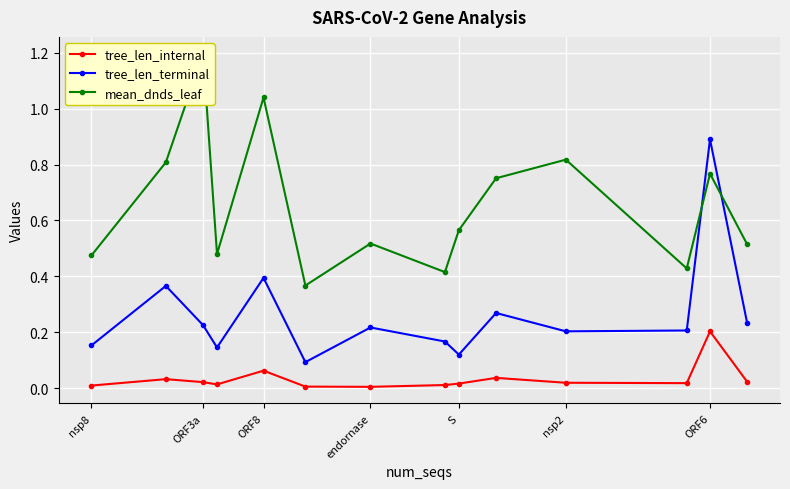

True or false: tree_len_terminal and tree_len_internal intersect in this chart.

False